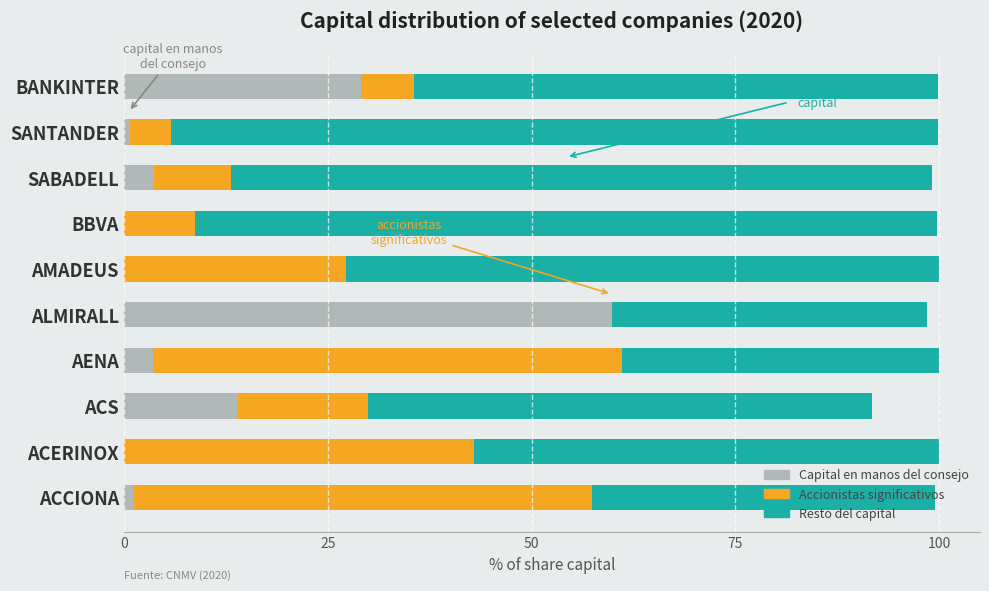

What is the total value across all series at ALMIRALL?

98.5